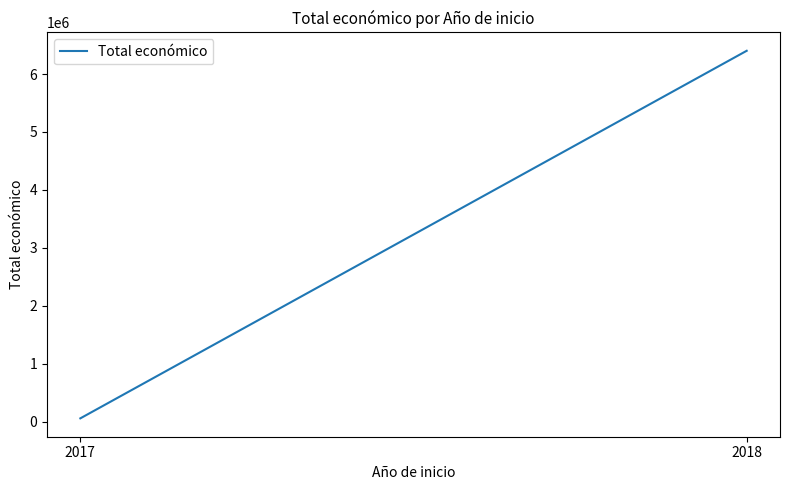

Which label corresponds to the largest value in the chart?

2018